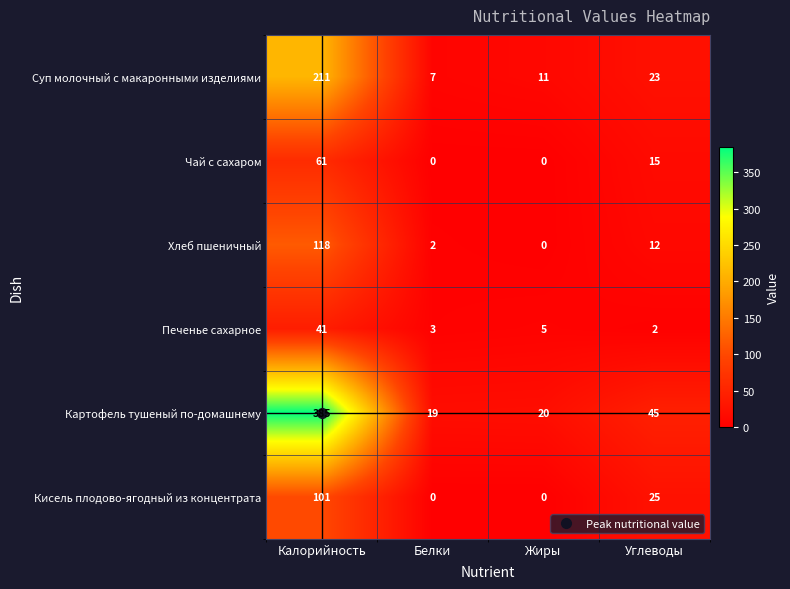

What is the average value of the Печенье сахарное series?

13